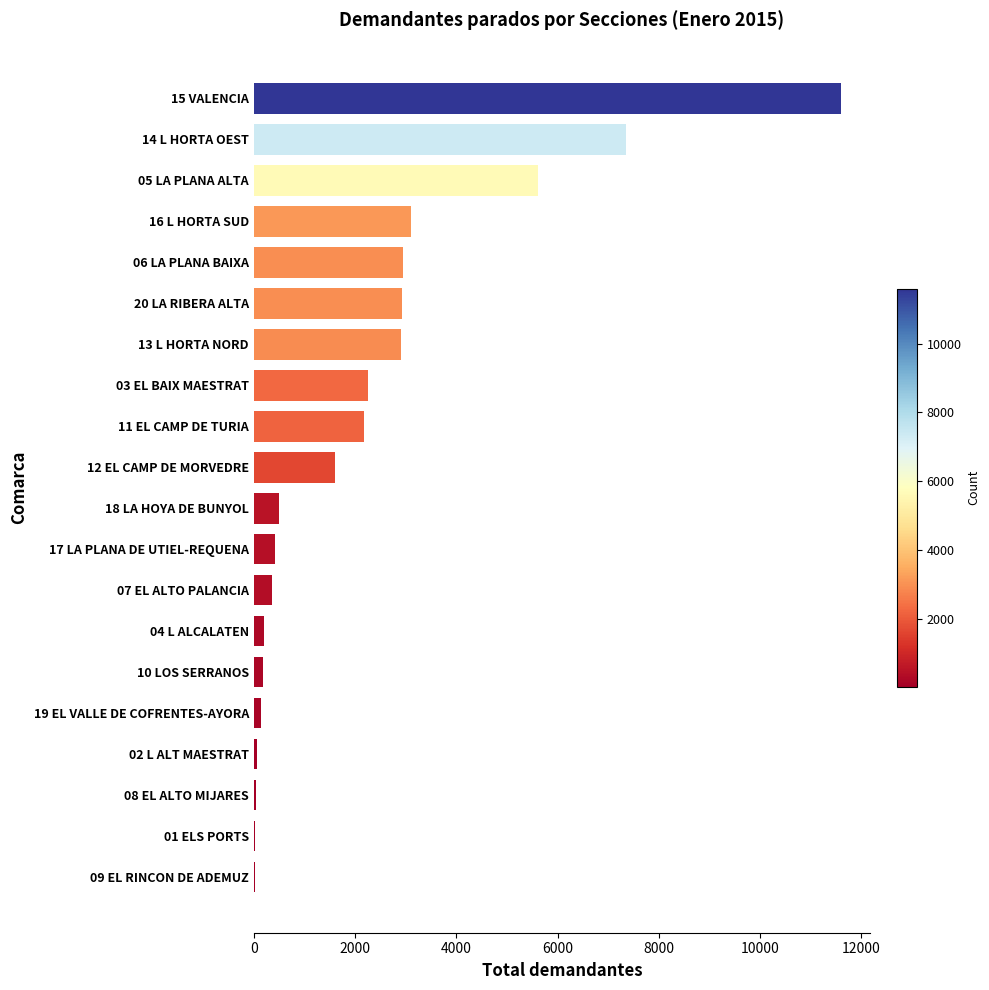

The value at 13 L HORTA NORD is 2914. True or false?

True